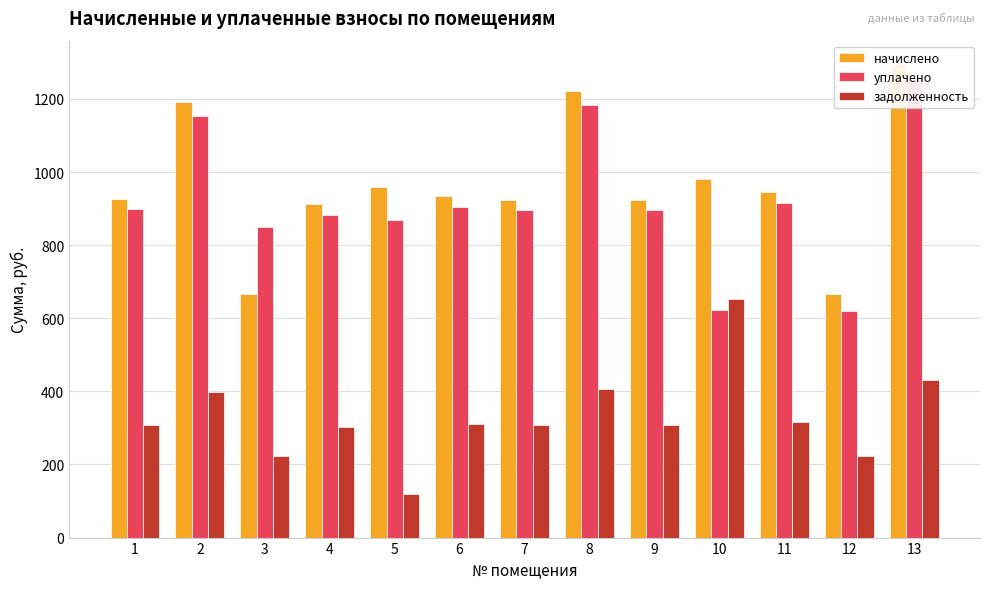

What is the average value of the задолженность series?

331.6